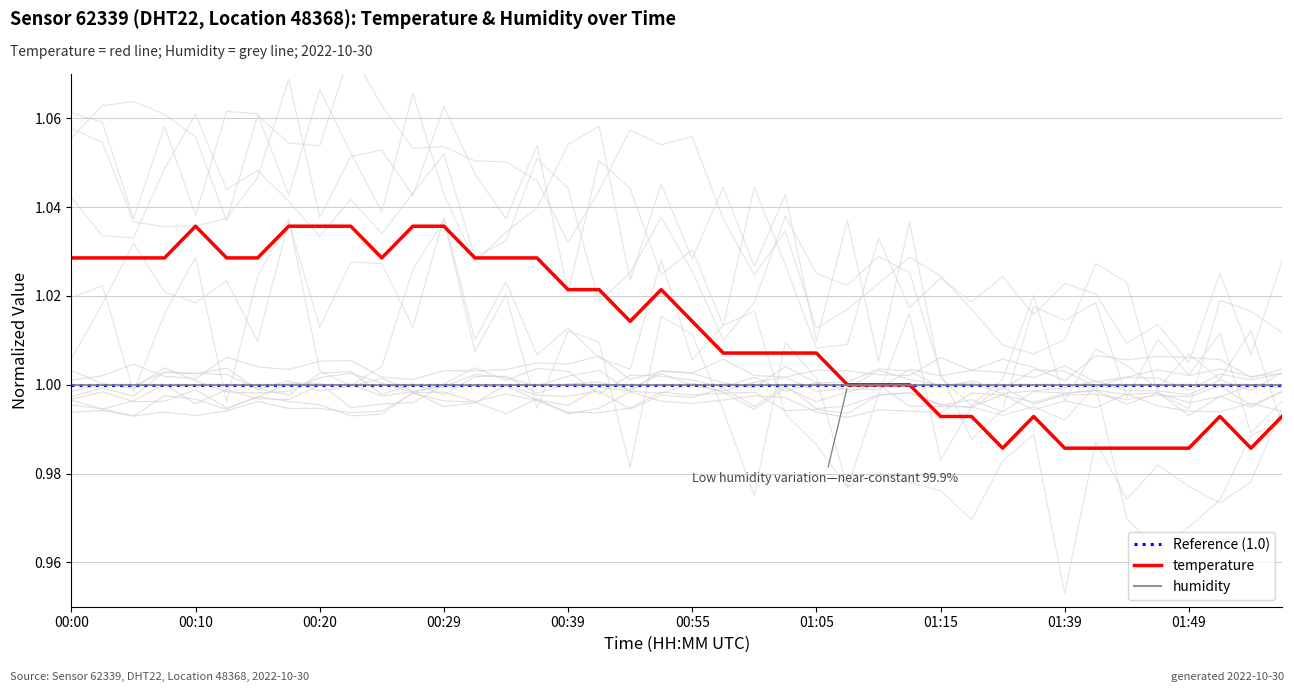

Where is the data nearest to the value 1?

01:07